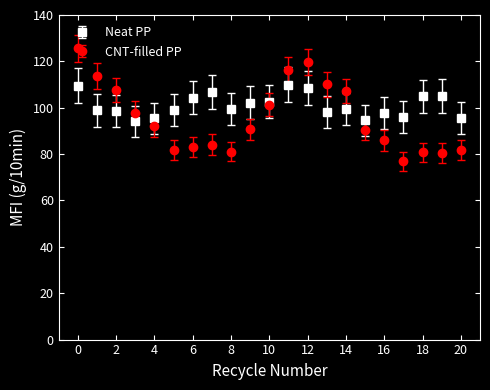

True or false: Neat PP has more than 1 points higher than both neighbors.

True